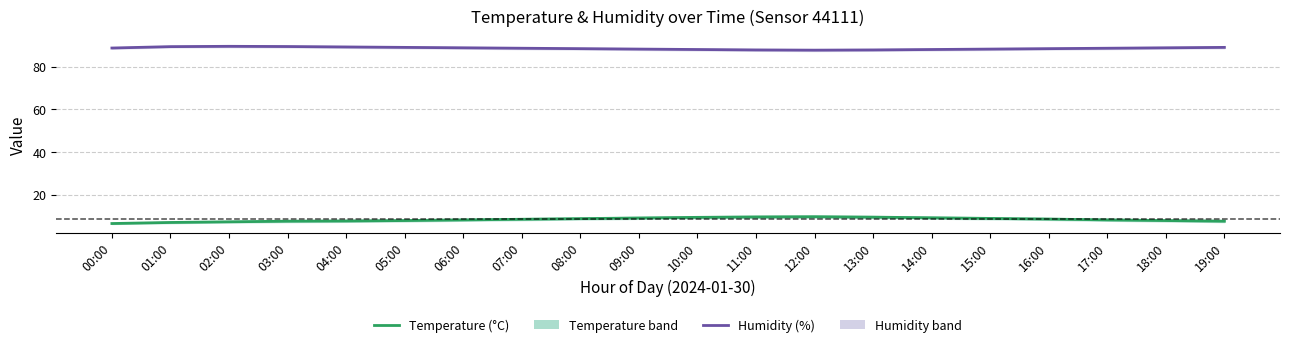

What is the label of the 6th point from the right?

14:00